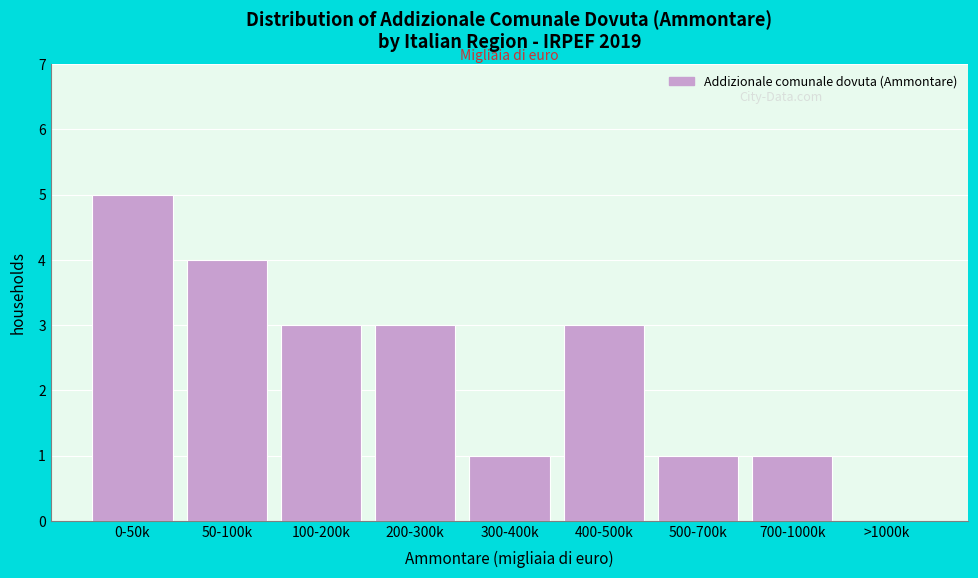

Reading left to right, extract all data points from this chart.

0-50k=5	50-100k=4	100-200k=3	200-300k=3	300-400k=1	400-500k=3	500-700k=1	700-1000k=1	>1000k=0